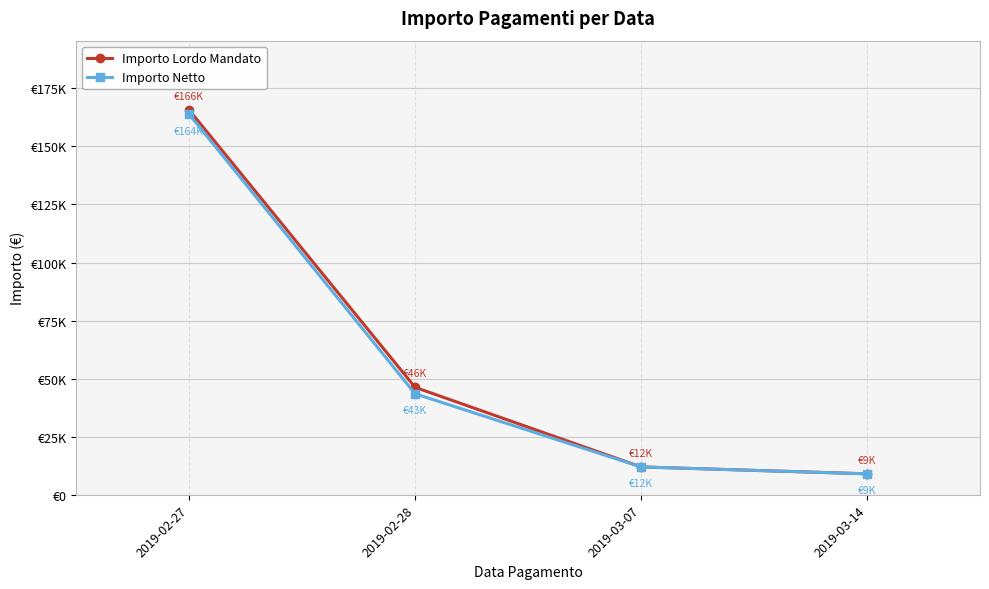

What is the label of the 1st point from the right?

2019-03-14